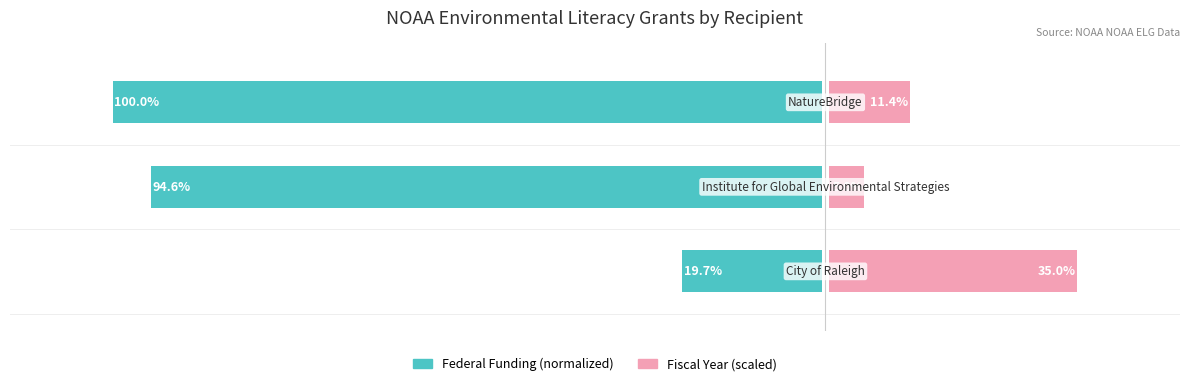

What is the highest value of the Federal Funding (normalized) series?

100.0